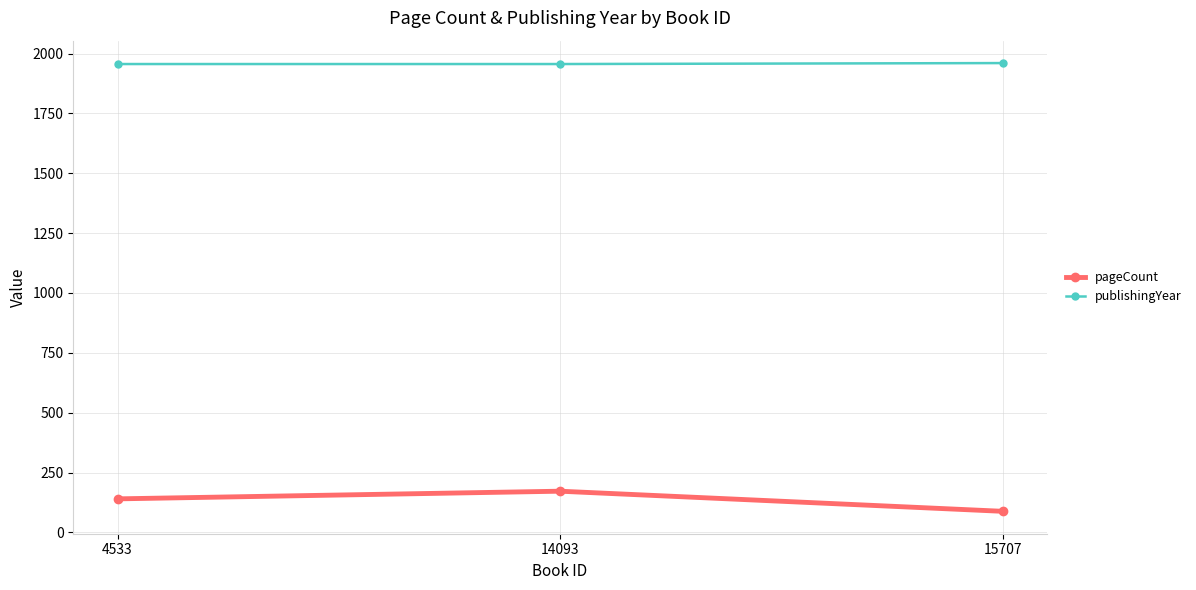

How many values in the pageCount series are below 140?

1